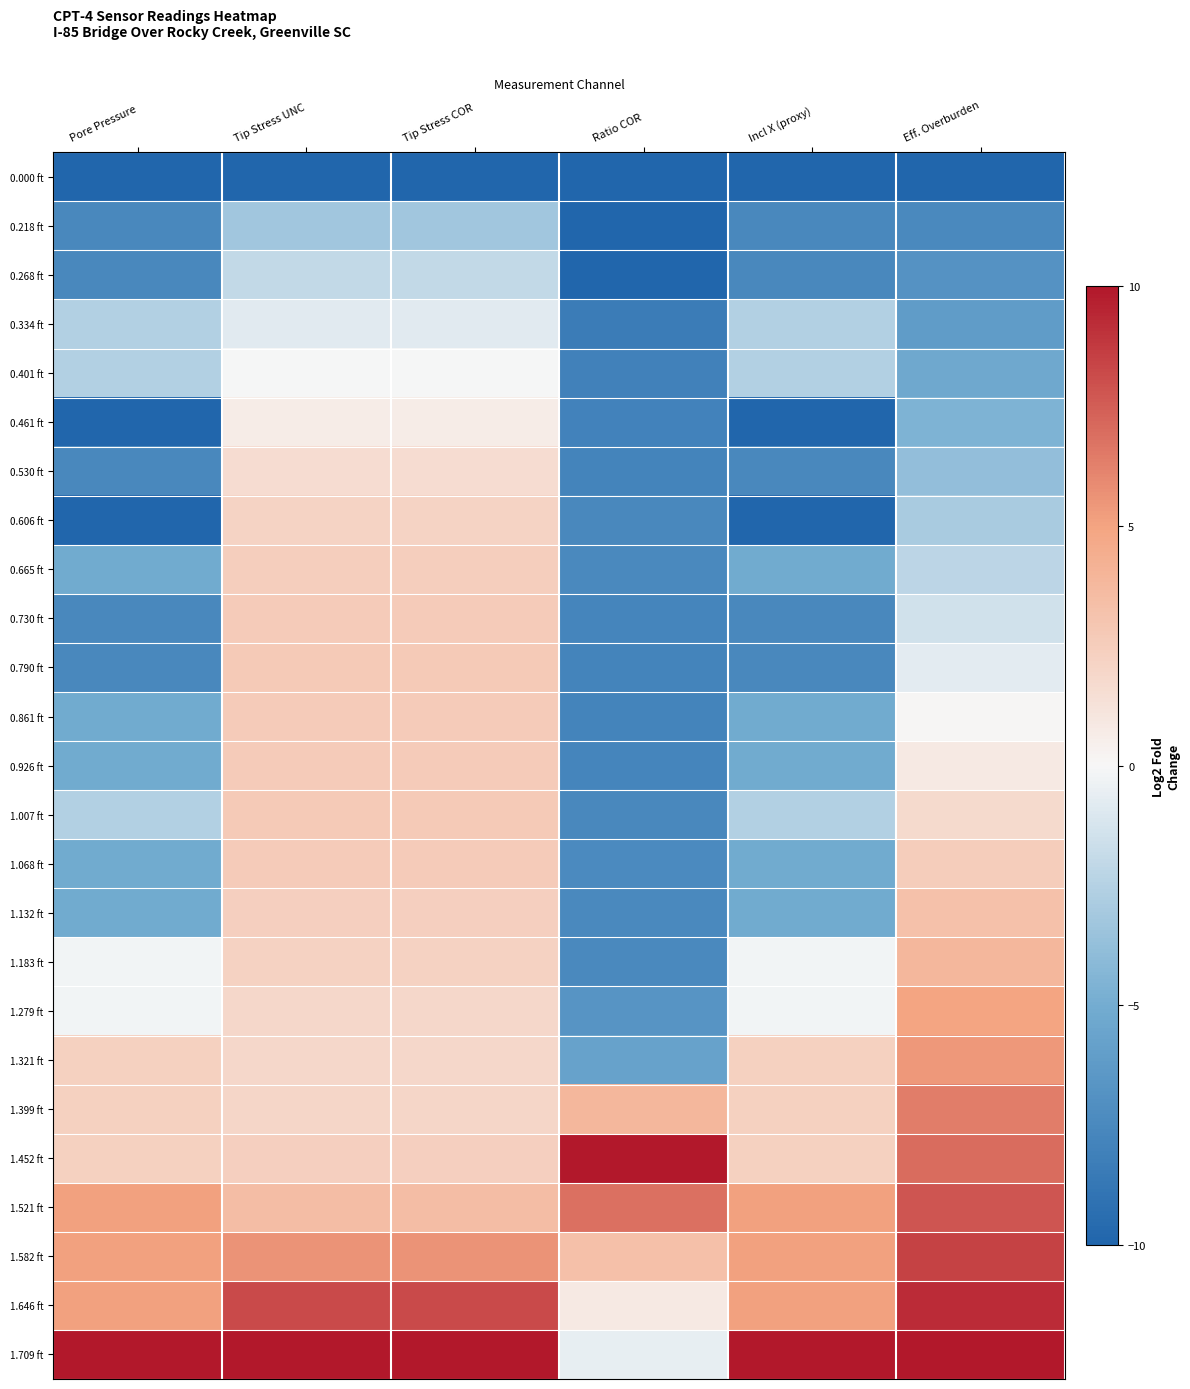

What is the total value across all series at Pore Pressure?

-69.3